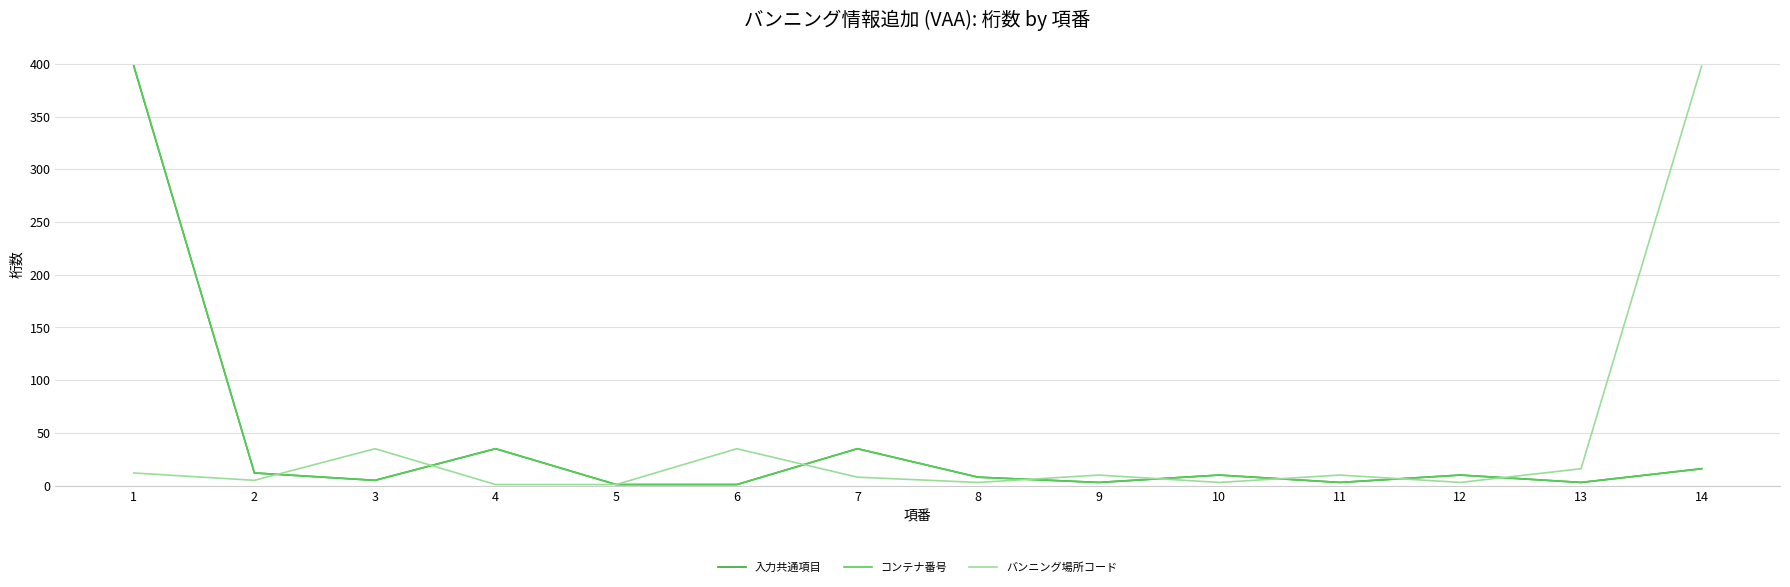

What is the difference between the バンニング場所コード values at 14 and 6?

363